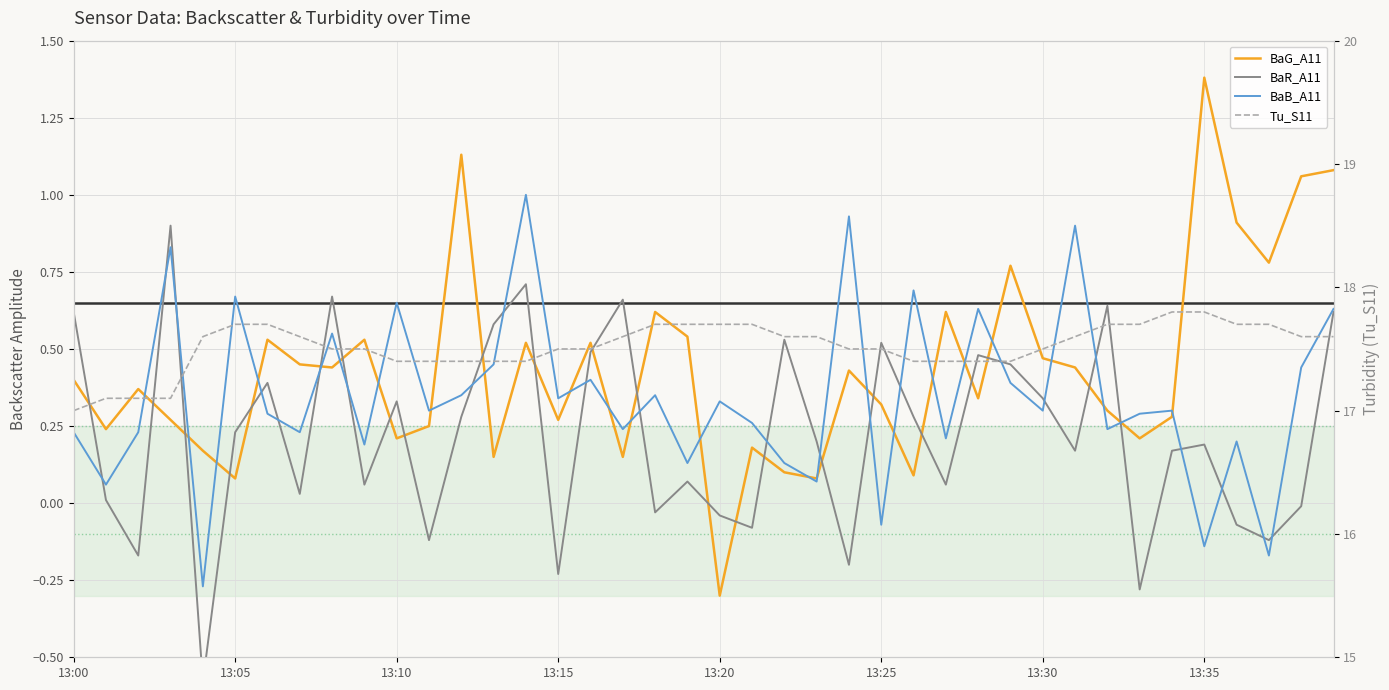

What is the label of the 2nd point from the right?

38